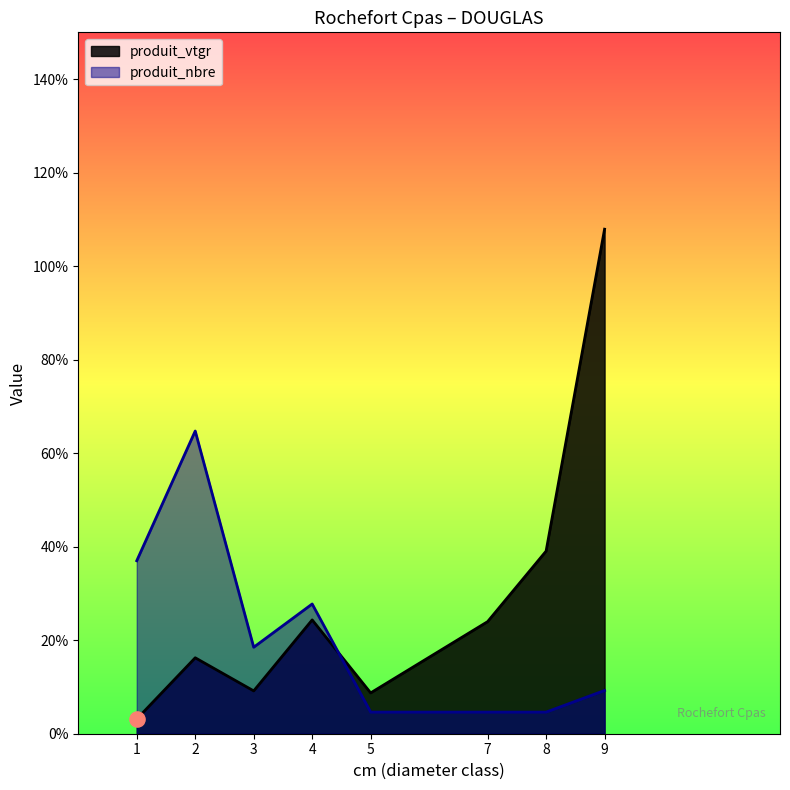

Which series reaches the maximum Y coordinate?

produit_vtgr